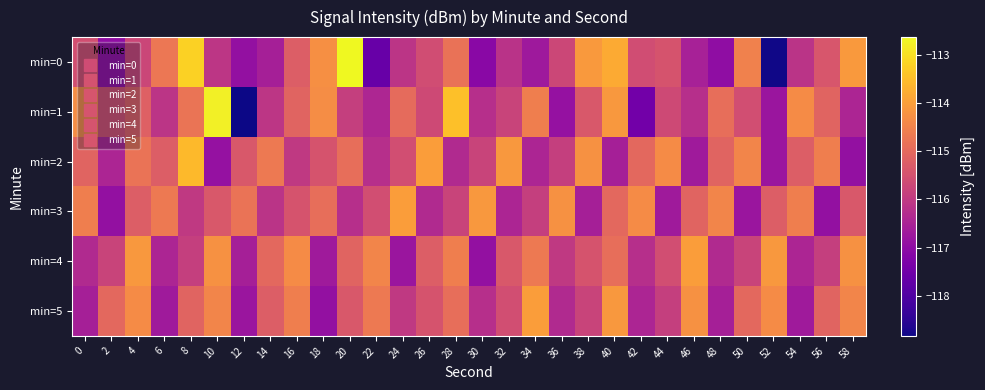

Which has a higher value, 52 or 54?

54